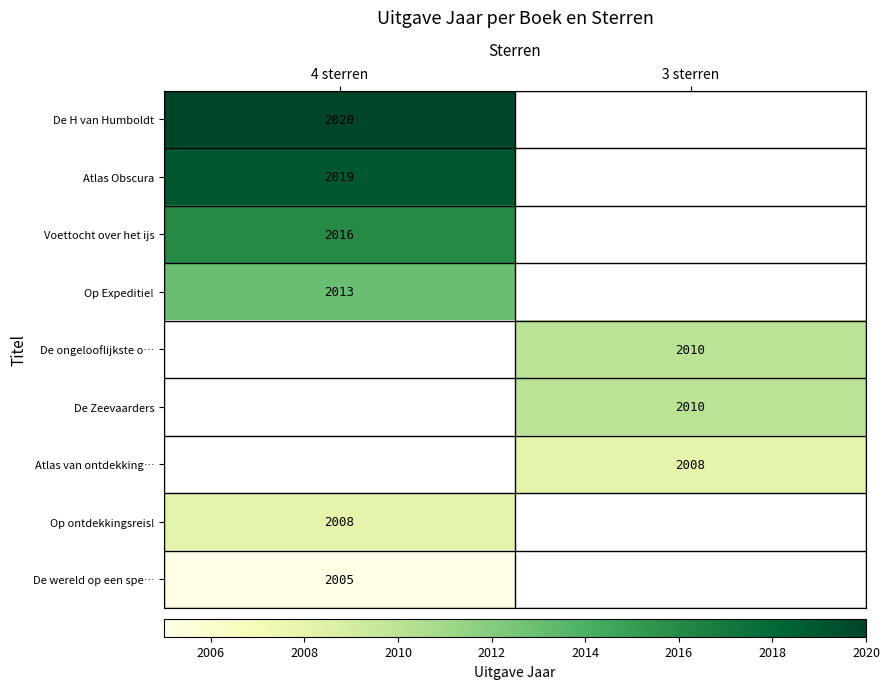

The De ongelooflijkste o… series shows 2010 at 3 sterren. True or false?

True